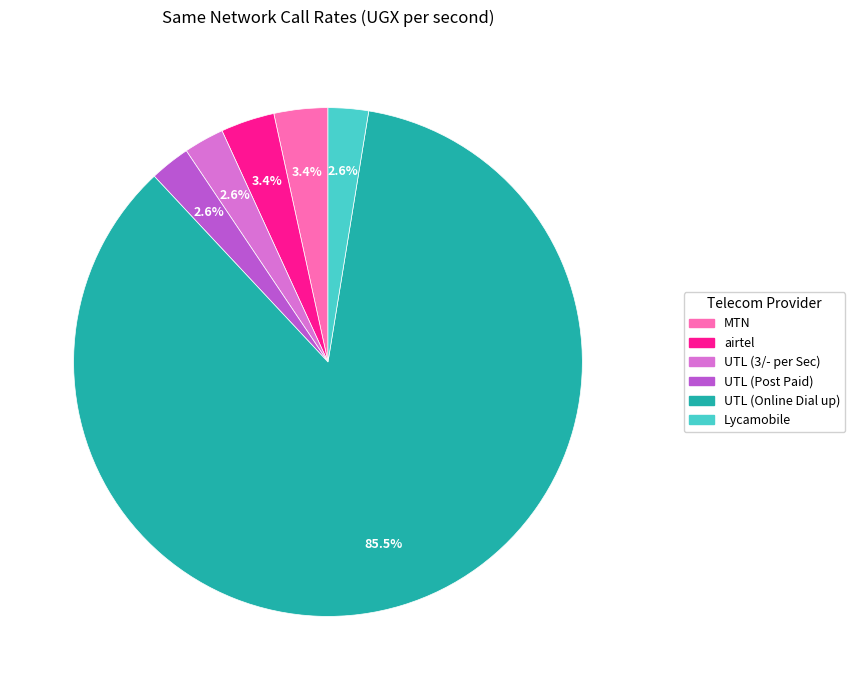

Count the number of slices in the pie.

6